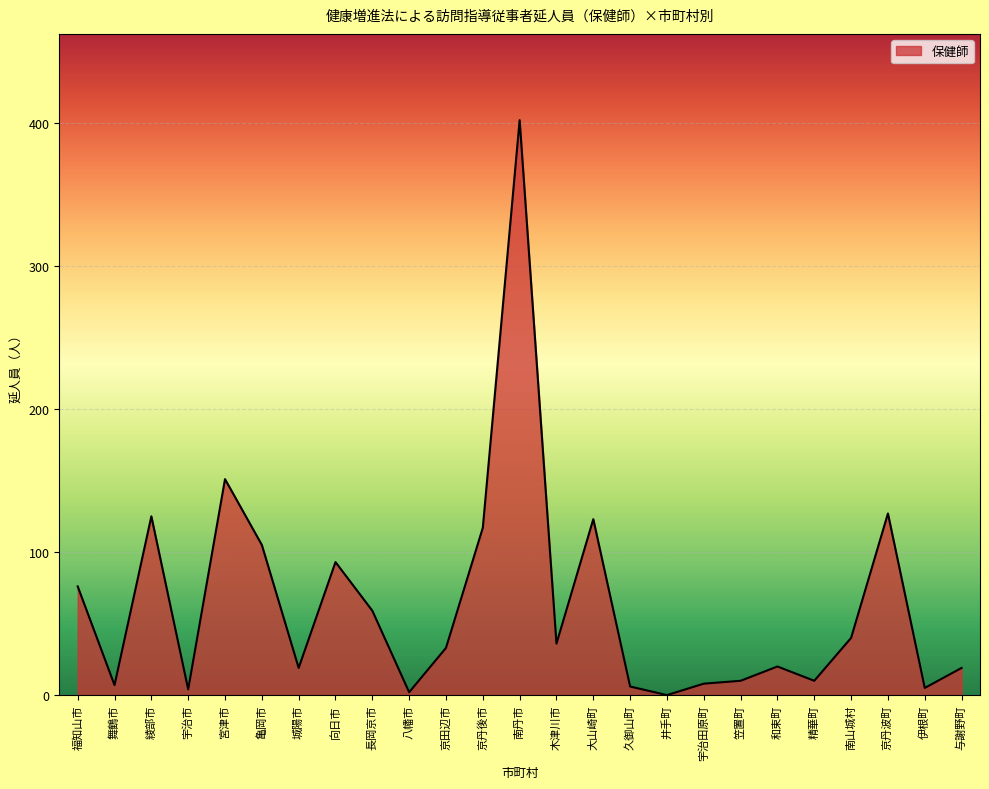

Where is the first local minimum?

舞鶴市